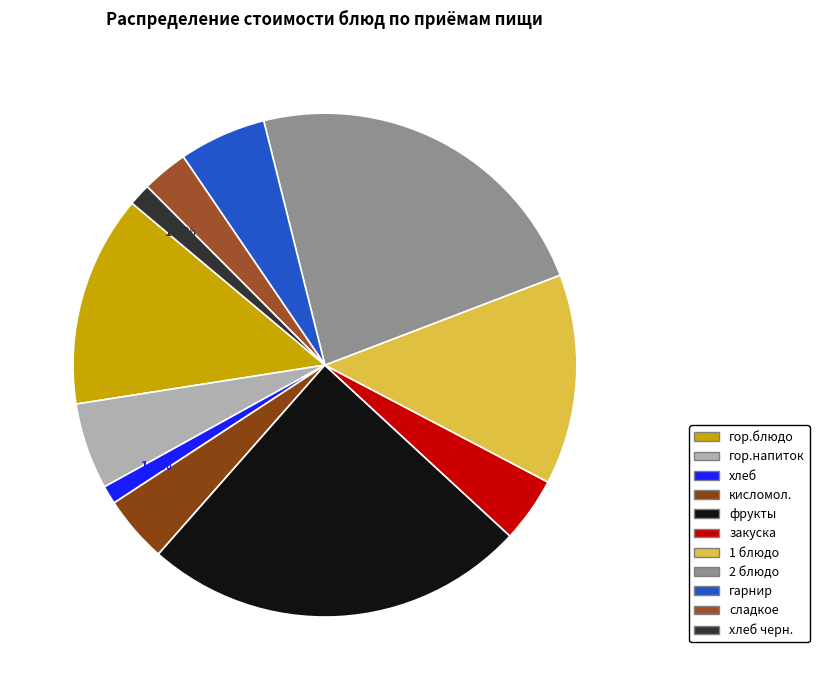

How many slices are in this pie chart?

11